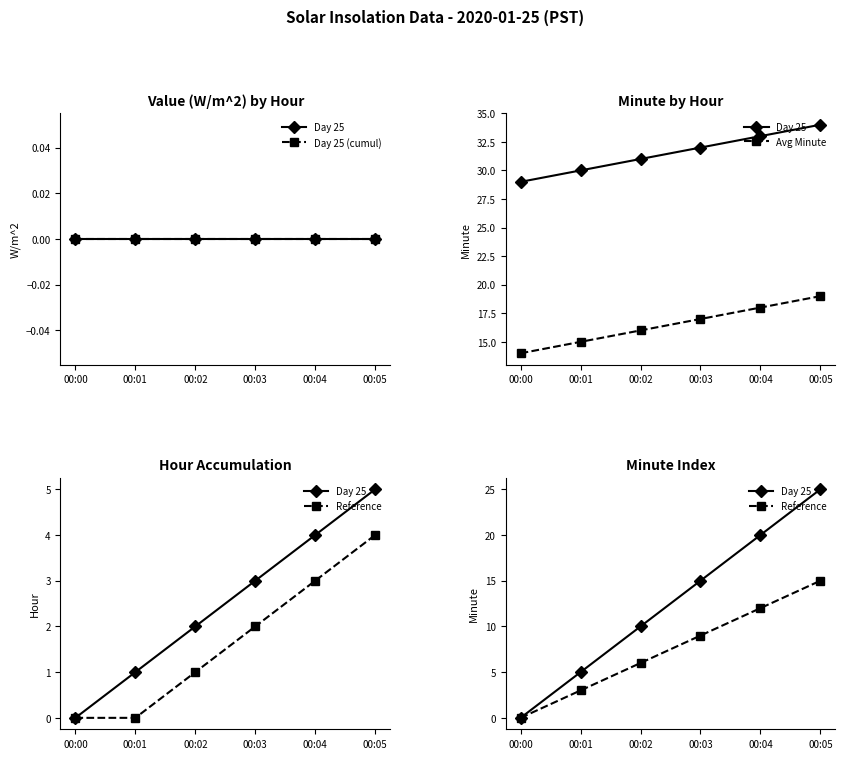

Count the number of categories in the chart.

6